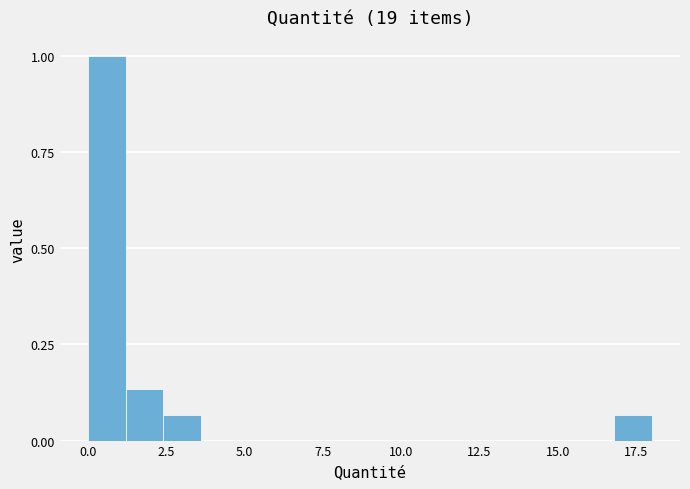

Read against the x-axis, roughly where is the centre of the tallest bar?

0.5